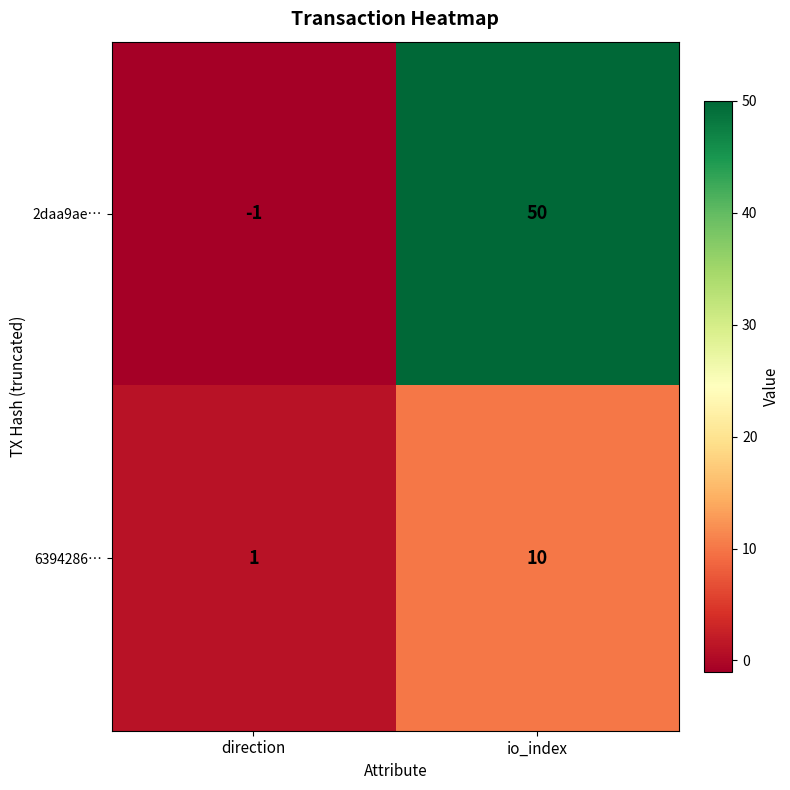

The 2daa9ae… series shows 50 at io_index. True or false?

True